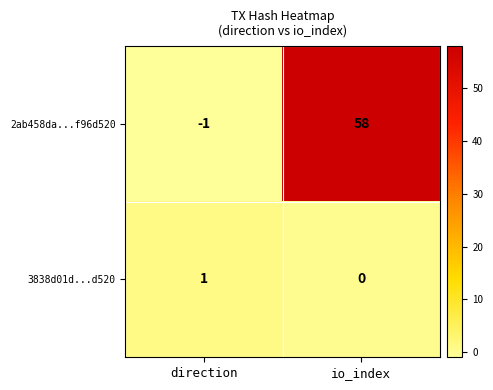

Rank the series by their maximum value, from lowest to highest.

3838d01d...d520, 2ab458da...f96d520